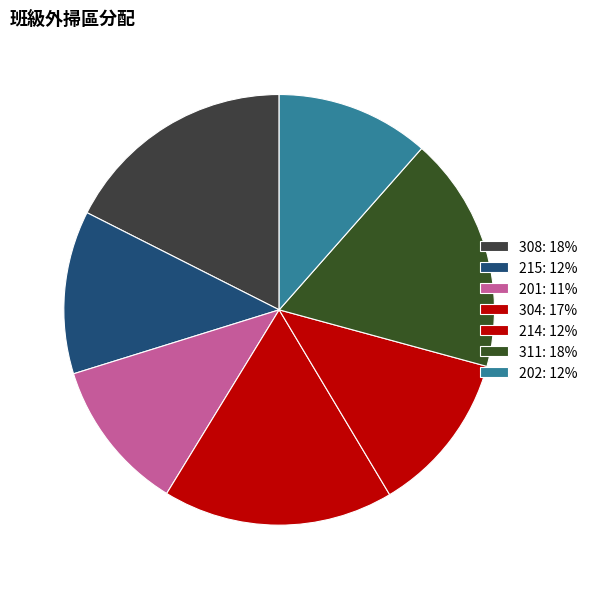

How many slices are in this pie chart?

7